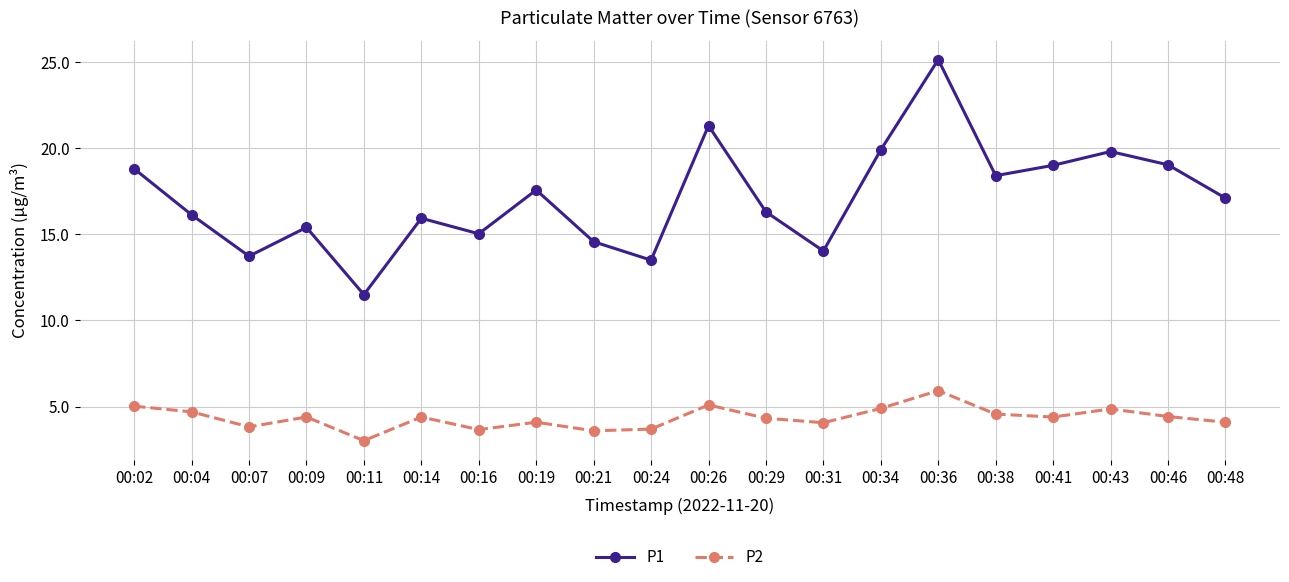

At which label does P1 first exceed 17?

00:02